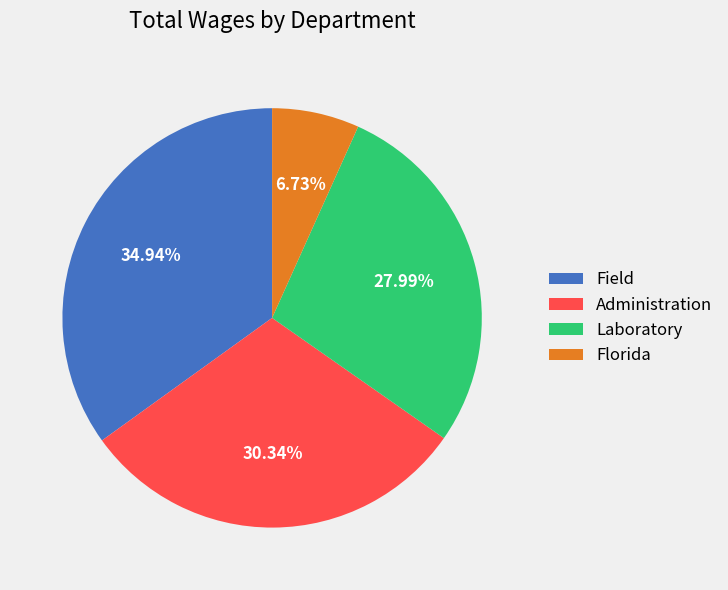

Is it true that Laboratory is 28% of the pie?

True